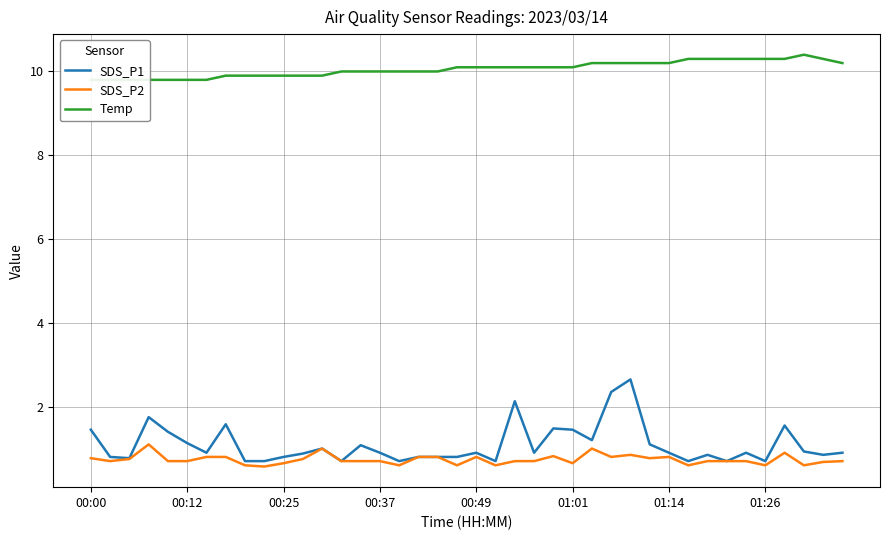

At how many categories does at least one series exceed 9?

40